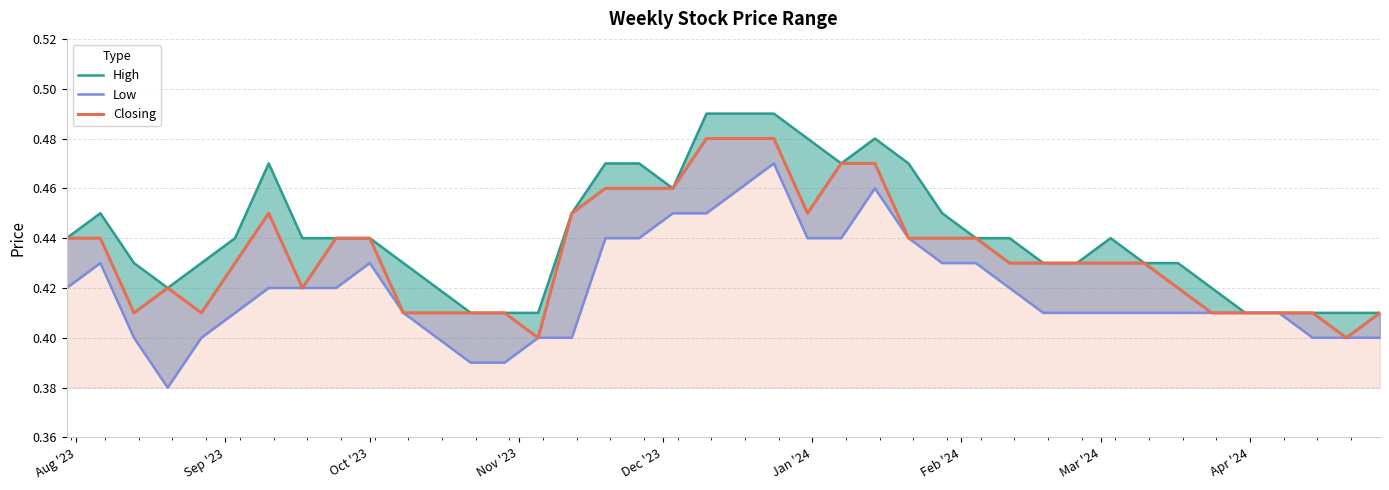

Does the chart display data point markers on the line(s)?

No